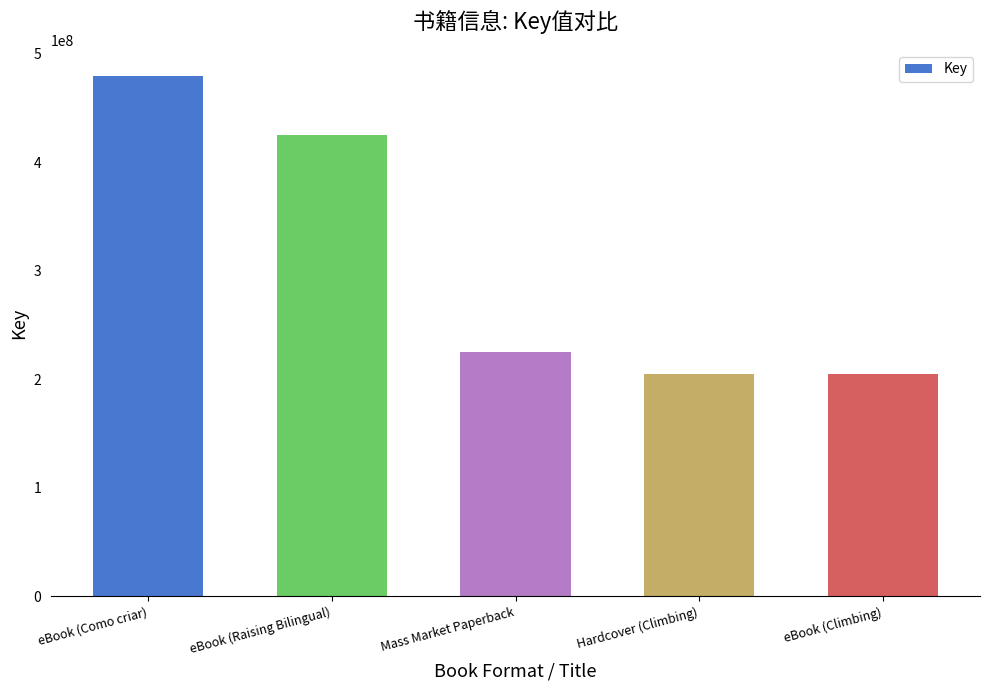

Are the bars horizontal?

No